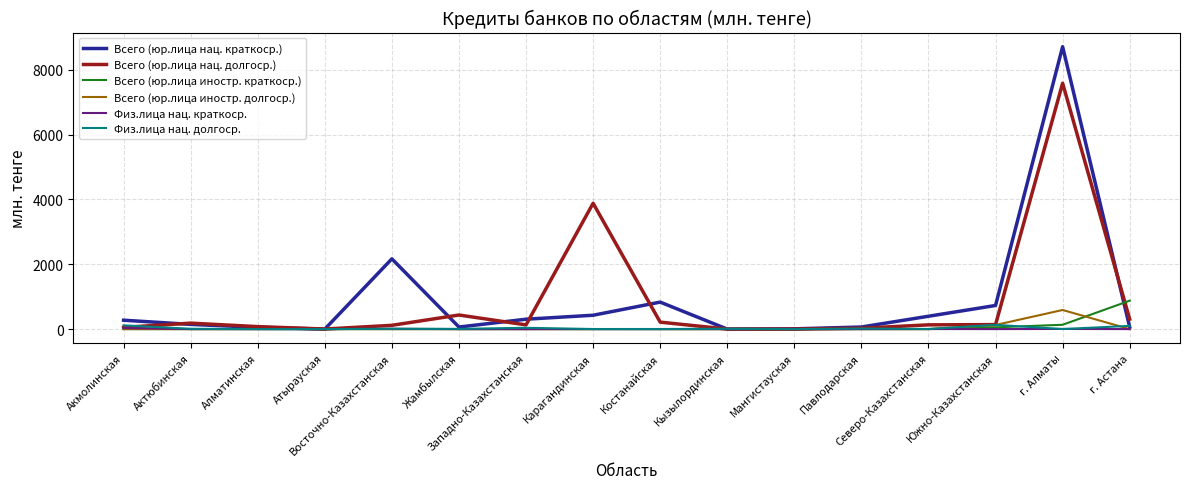

Which series has the widest spread of values?

Всего (юр.лица нац. краткоср.)